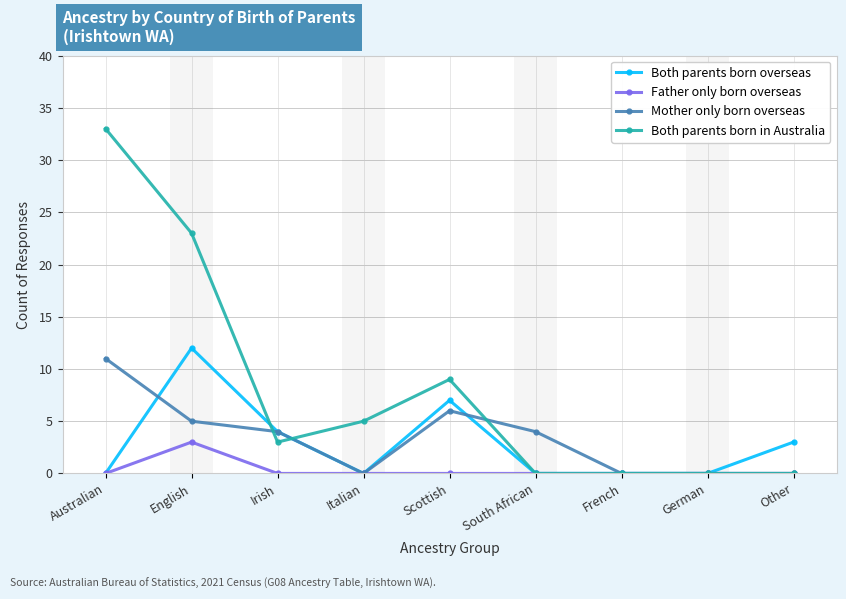

Where is the first local minimum for Mother only born overseas?

Italian